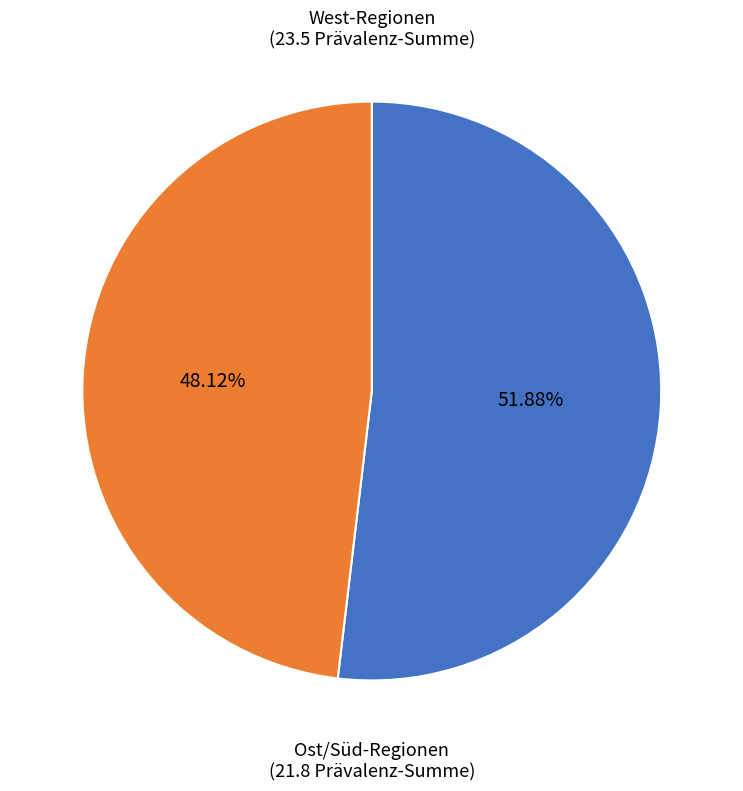

Does any single category account for the majority?

Yes